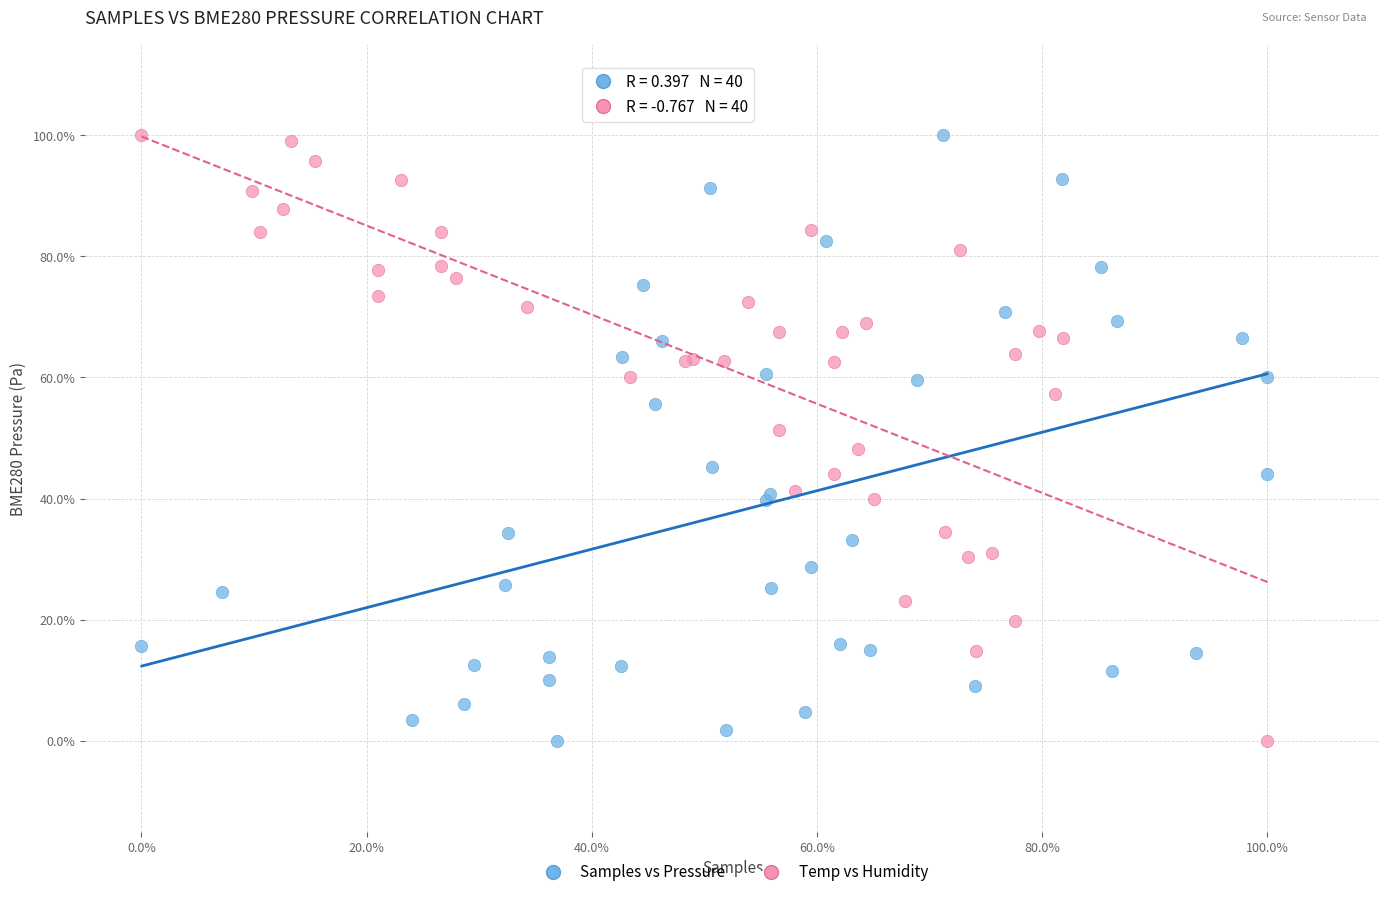

What are all the series names shown in the legend?

Samples vs Pressure, Temp vs Humidity